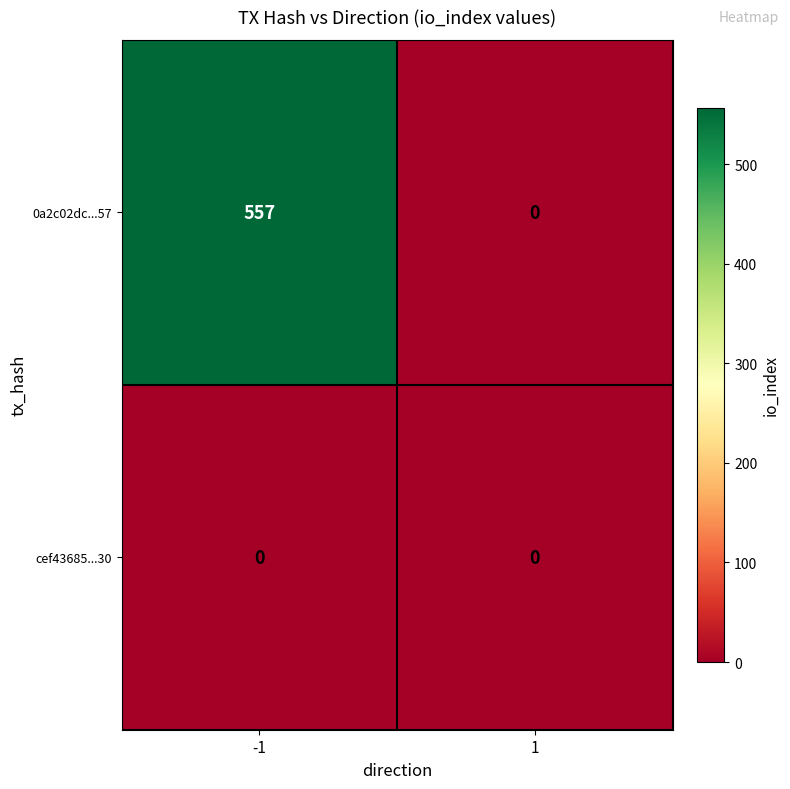

Reading right to left, what are all the values shown in this chart?

0a2c02dc...57: 0	557
cef43685...30: 0	0